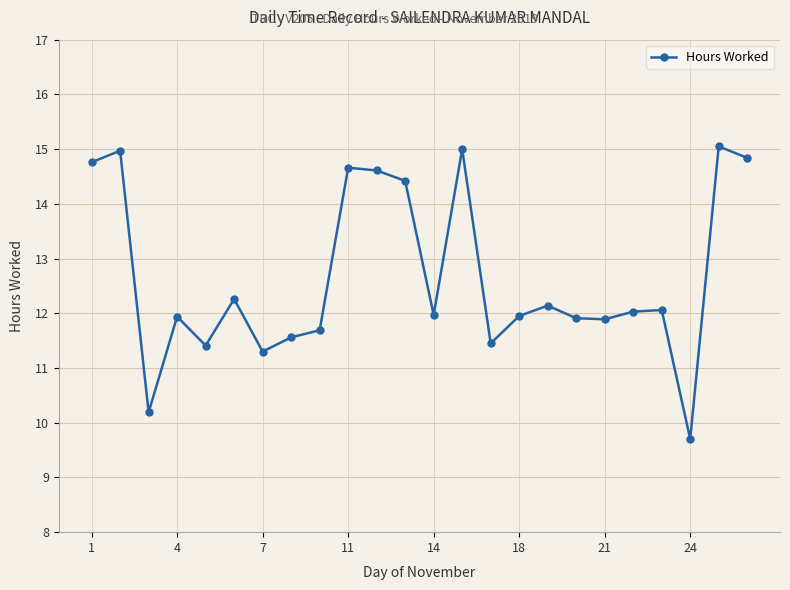

What is the value of the 12th point from the left?

14.4